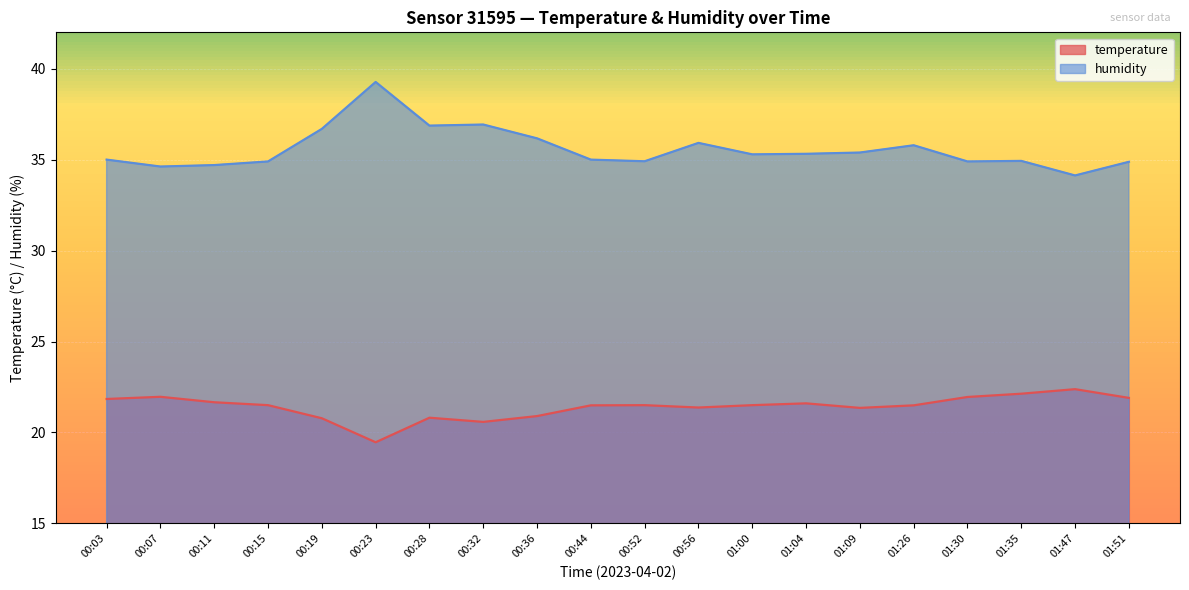

At which label does humidity first exceed 35?

00:19